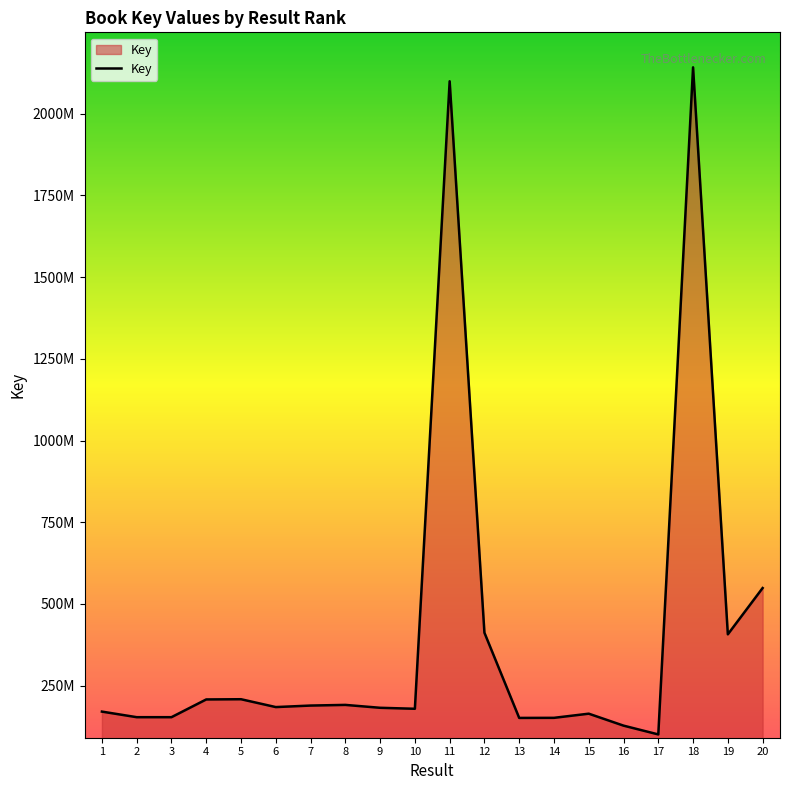

What is the difference between the maximum and second lowest values?

2014170726